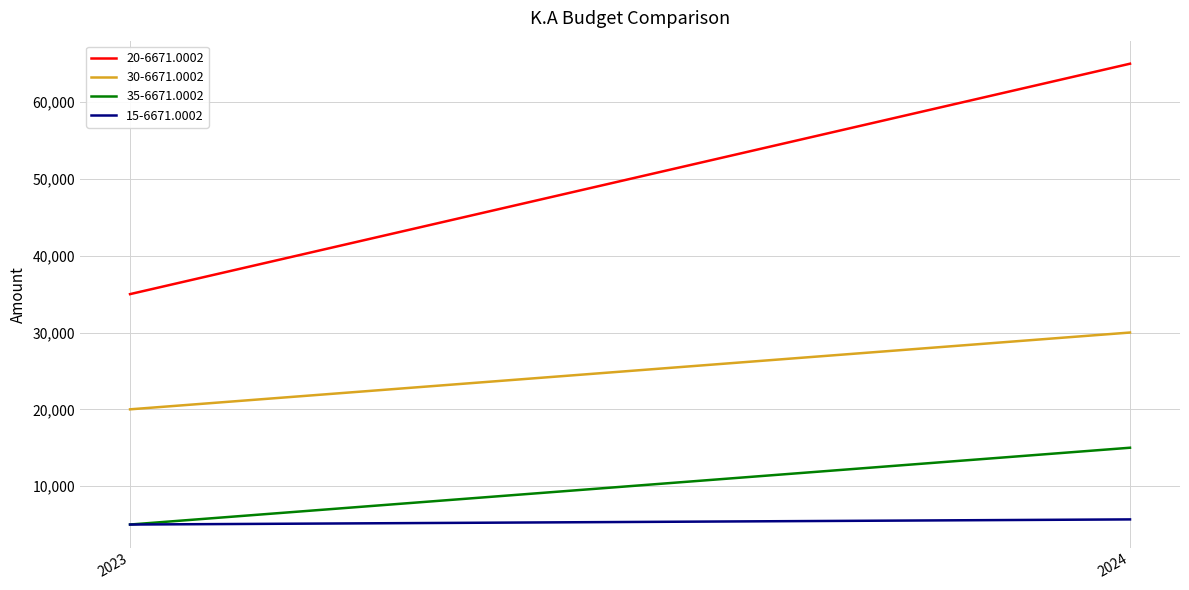

Does the chart display data point markers on the line(s)?

No